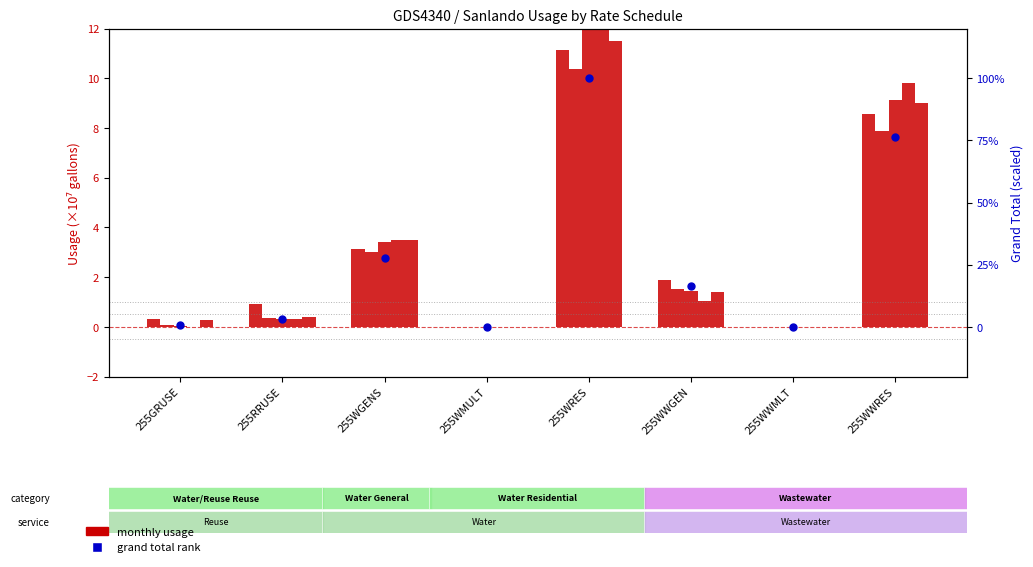

Which series contains the highest Y value?

August